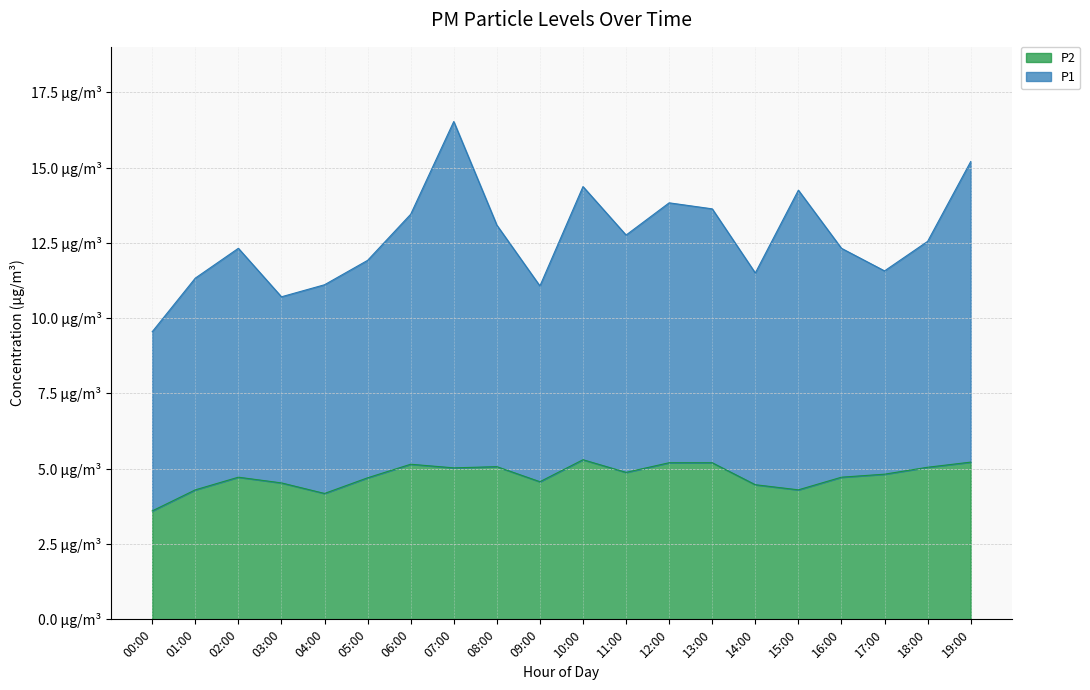

What is the difference between the values at 08:00 and 03:00?

0.5